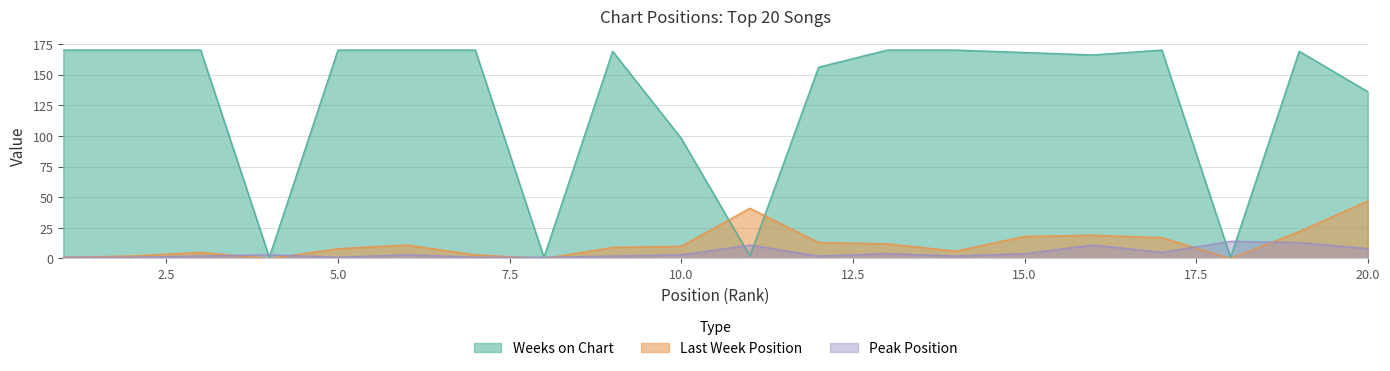

Which has a higher value, 14 or 1?

14